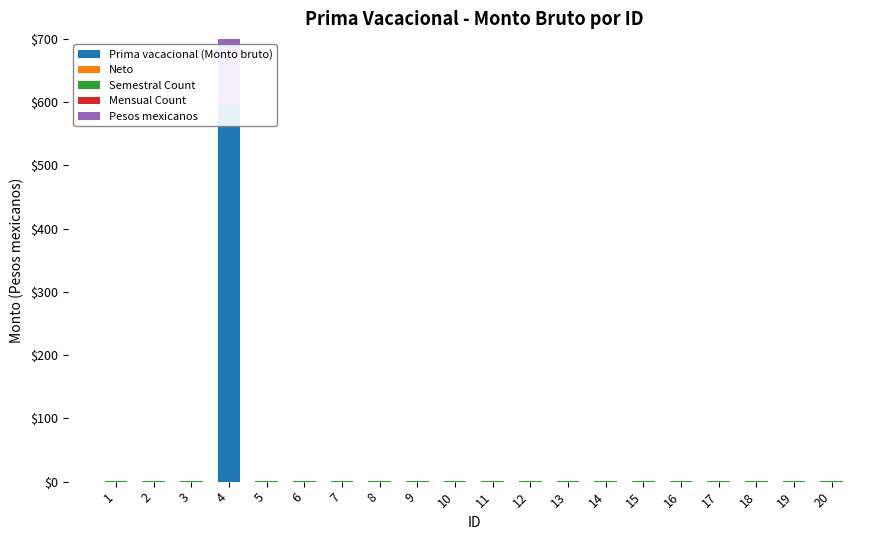

Which series changed the most between 10 and 13?

Prima vacacional (Monto bruto)